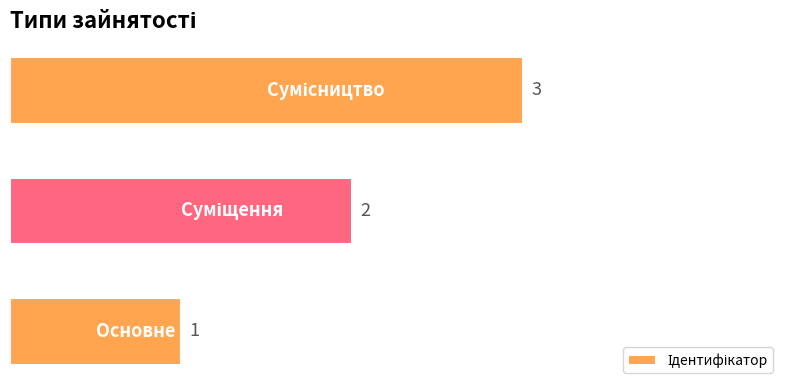

What is the sum of all values?

6